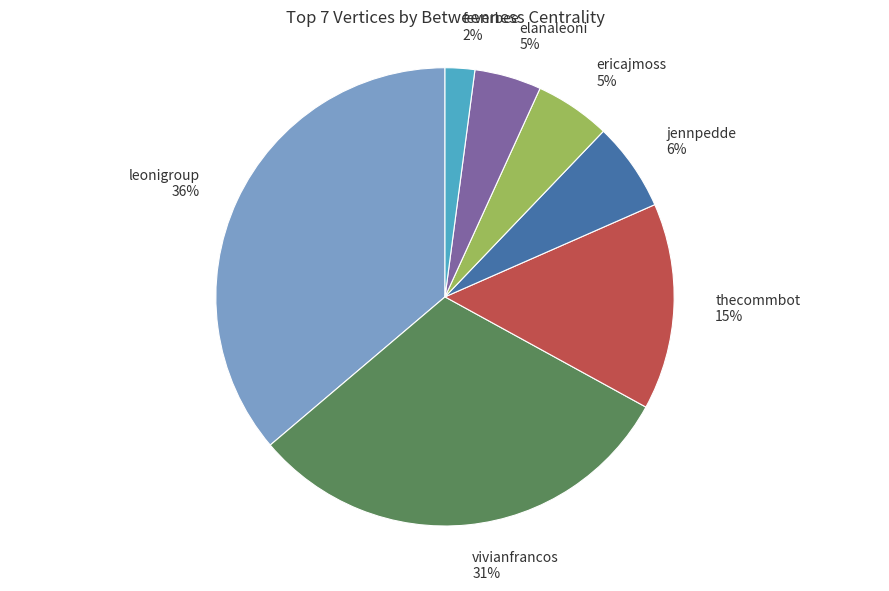

Is ericajmoss the majority of the pie?

No